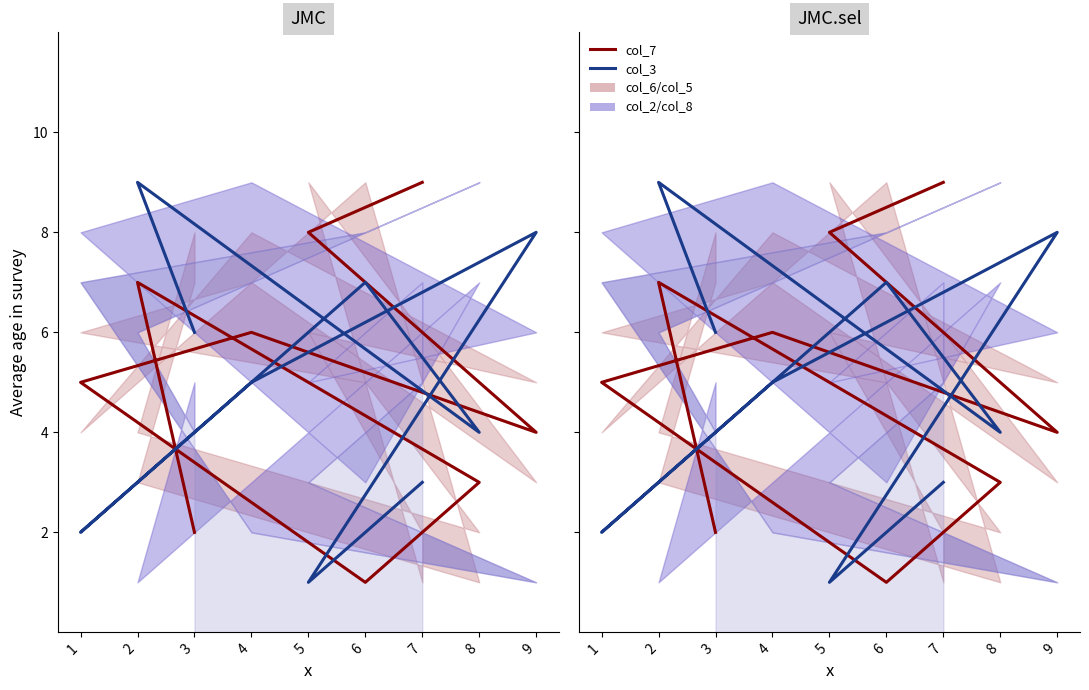

At which category does the chart reach its minimum across all series?

6